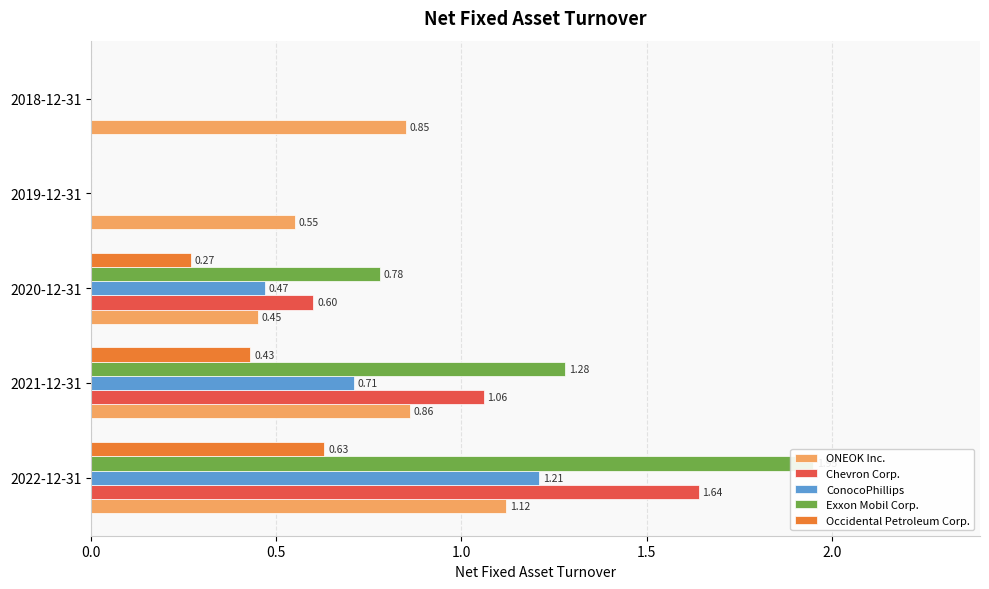

Which series has the largest total across all categories?

Exxon Mobil Corp.